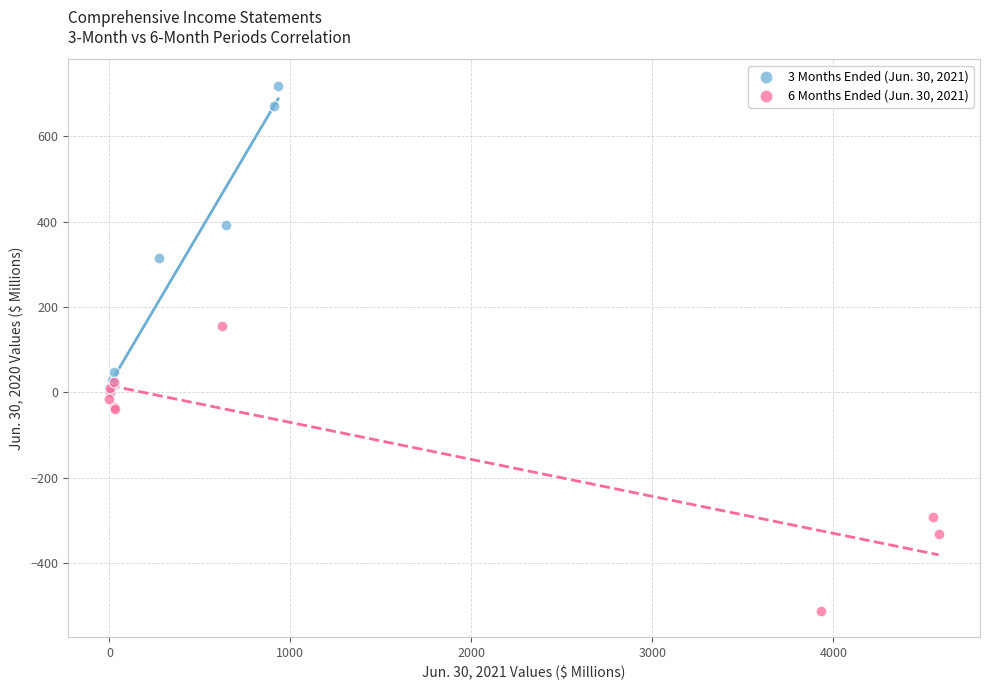

Which series reaches the maximum Y coordinate?

3 Months Ended (Jun. 30, 2021)